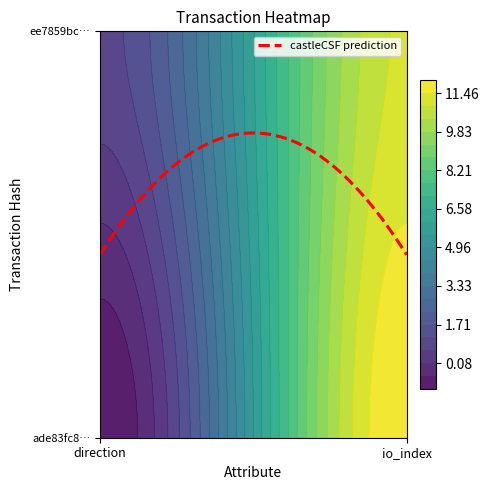

Which series has the largest range (max minus min)?

ade83fc81a466f69e4f6ddb24d7e39adb809f69